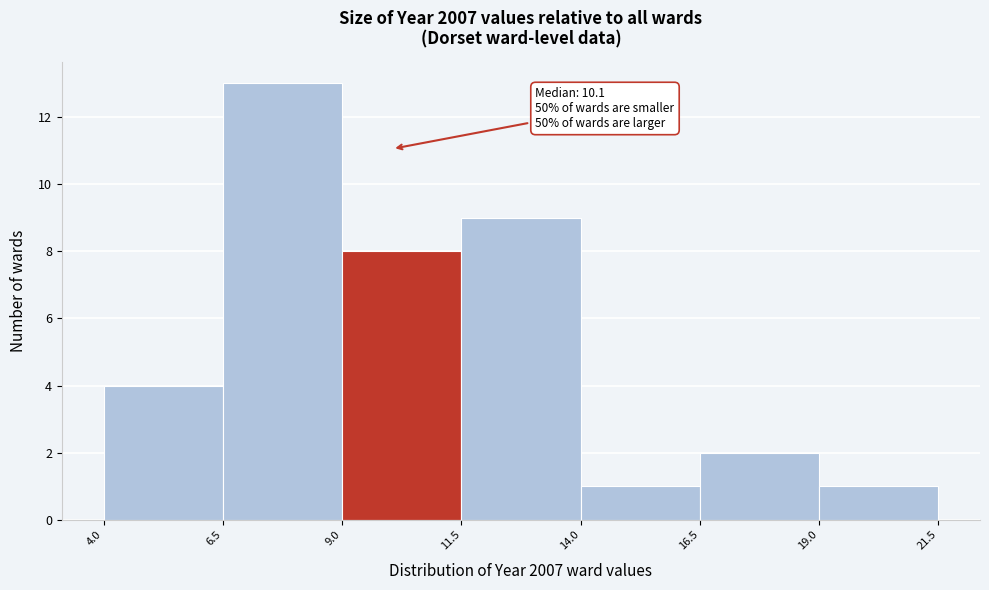

Over which range of the x-axis is the bar tallest?

6.5 to 9.0